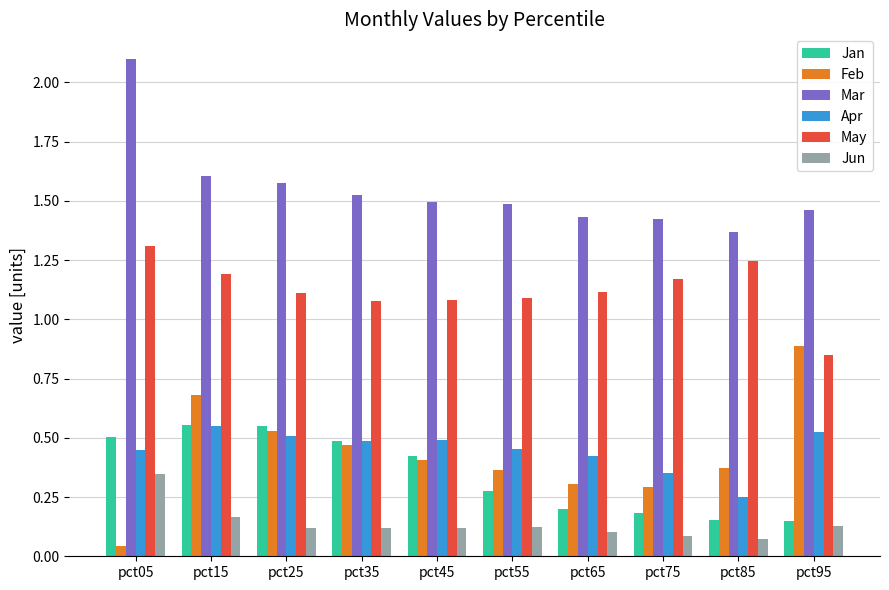

The value of Jun at pct85 is 0.0. True or false?

False